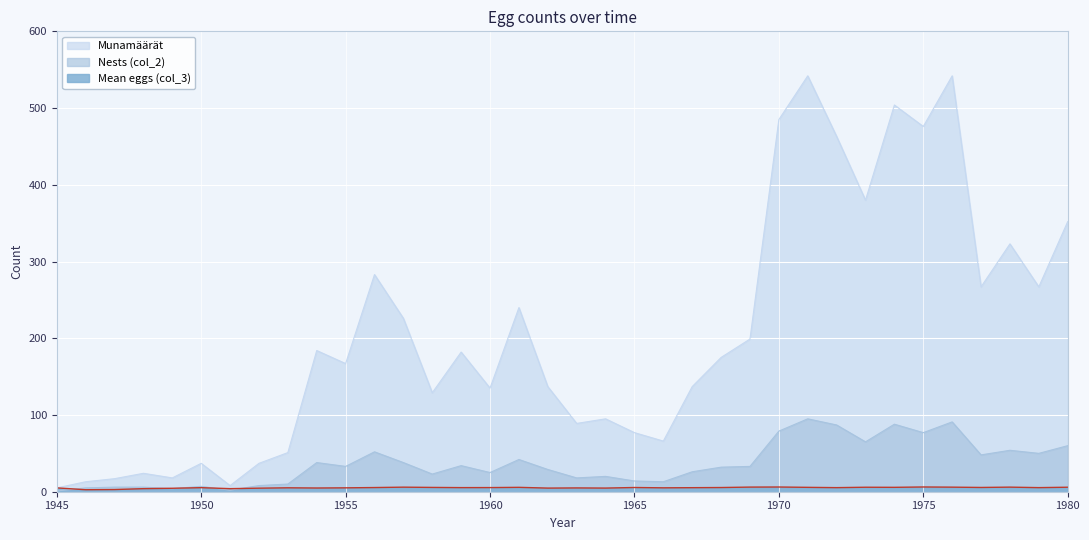

At how many categories does at least one series exceed 74?

26